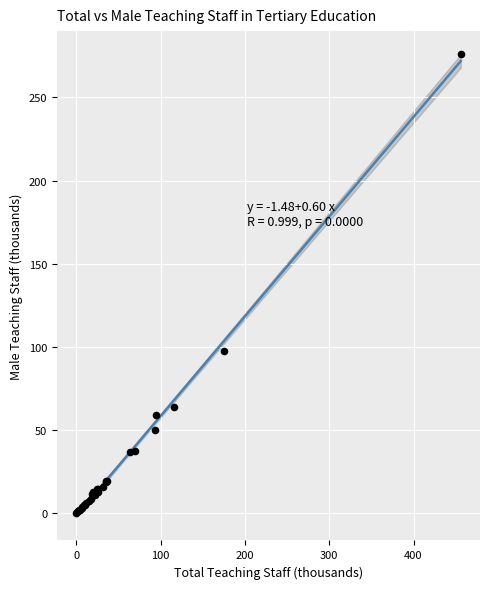

What Y value in the scatter plot is closest to 137?

97.7